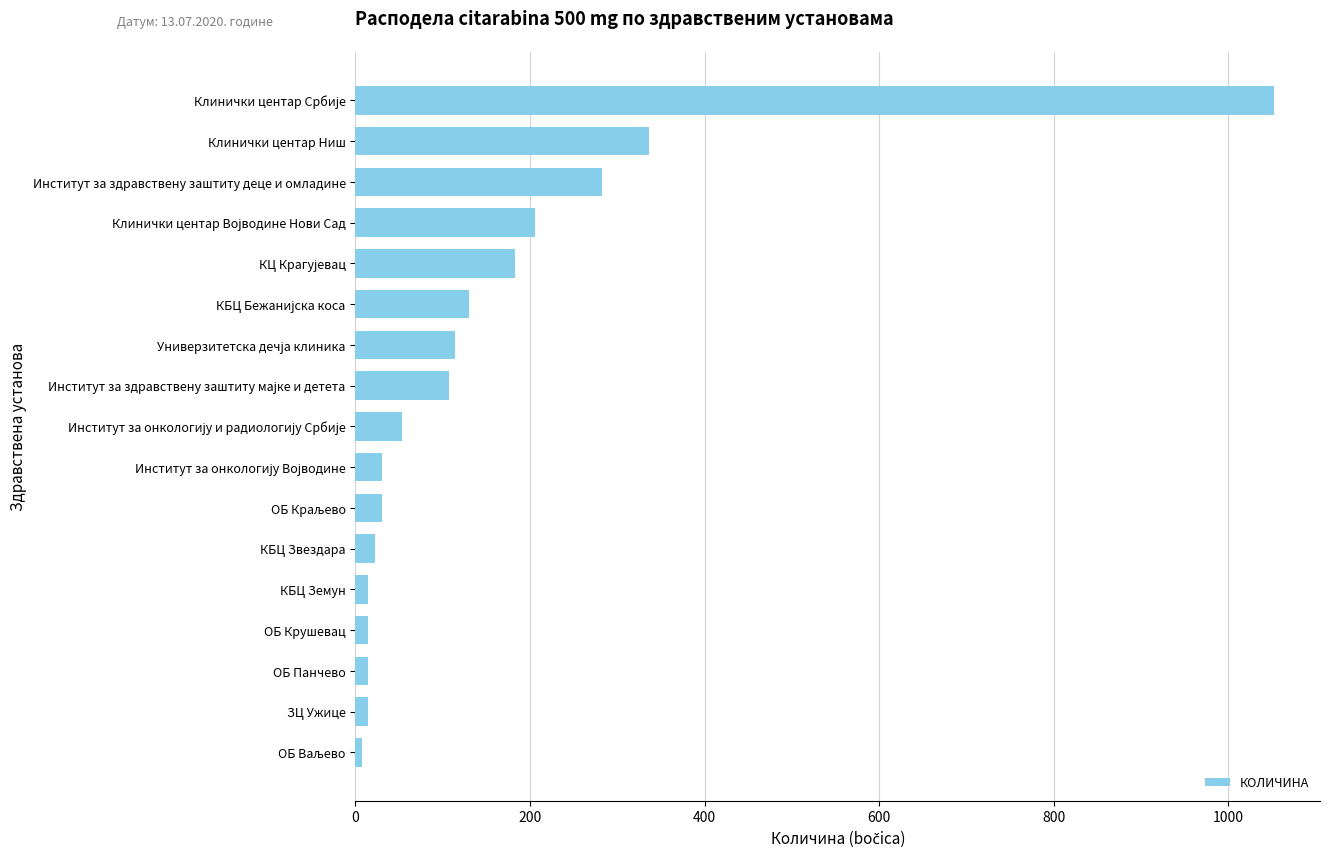

What is the maximum value shown in the chart?

1053